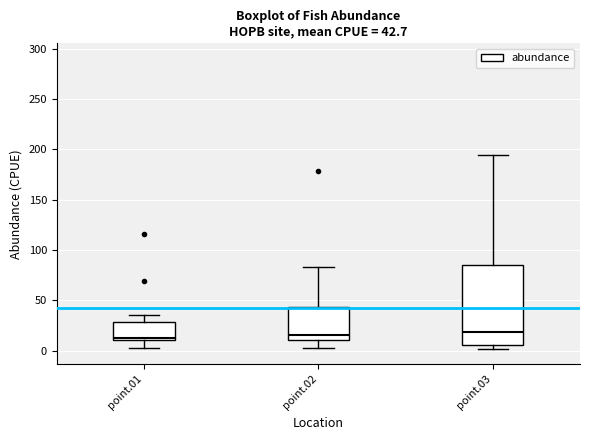

Comparing the boxes themselves (not the whiskers), which one is the tallest?

point.03